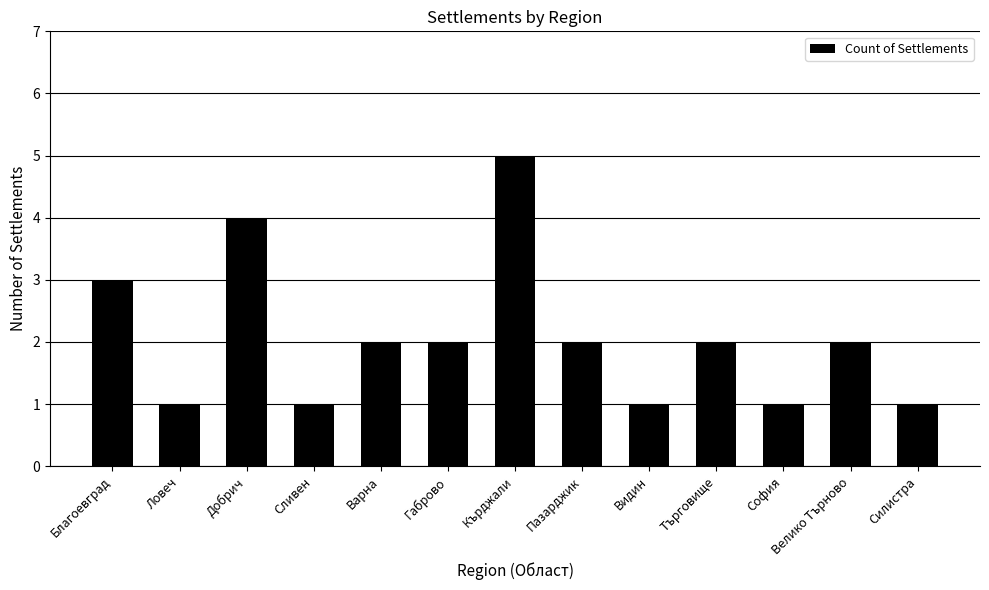

At which category does the chart reach its peak across all series?

Кърджали